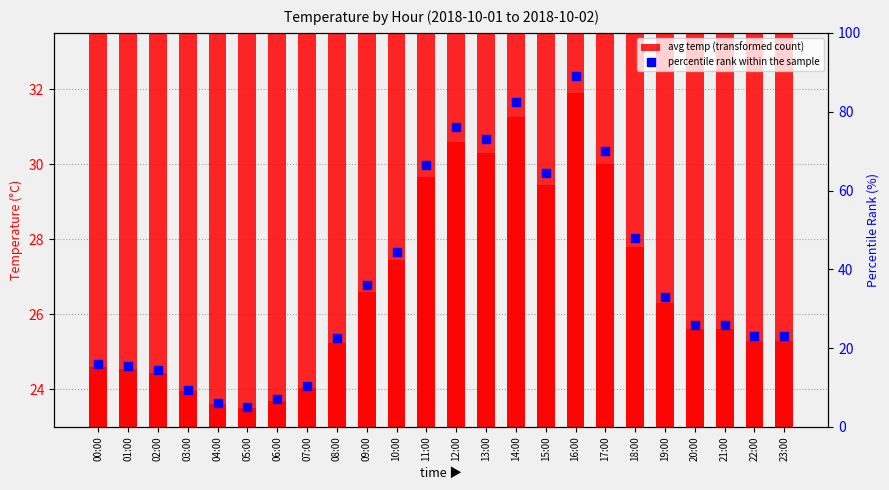

At which category is the sum across all series the highest?

16:00